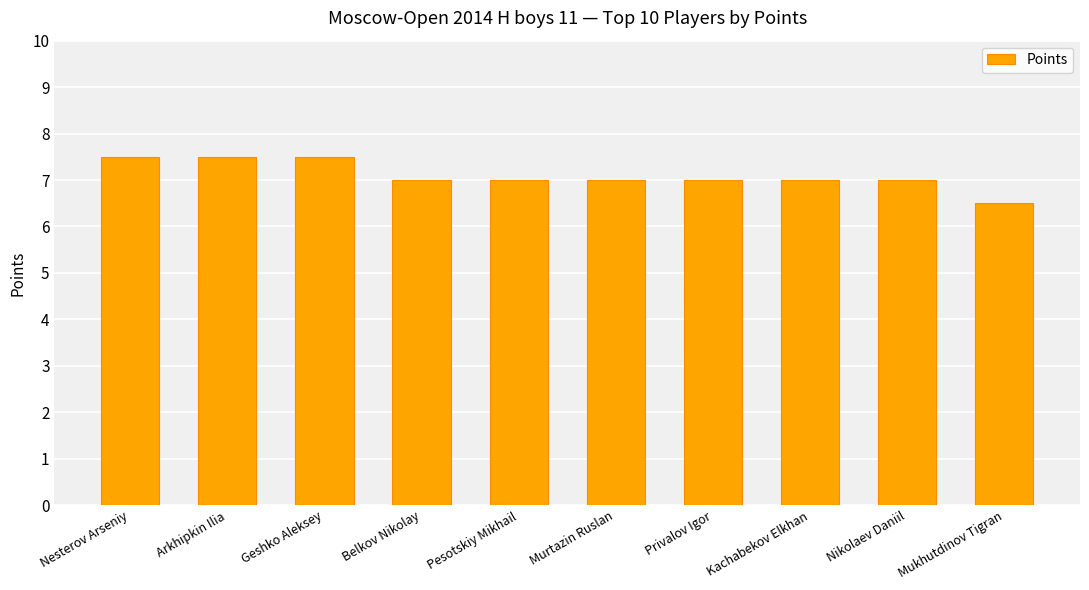

What is the change in value from Nikolaev Daniil to Mukhutdinov Tigran?

-0.5